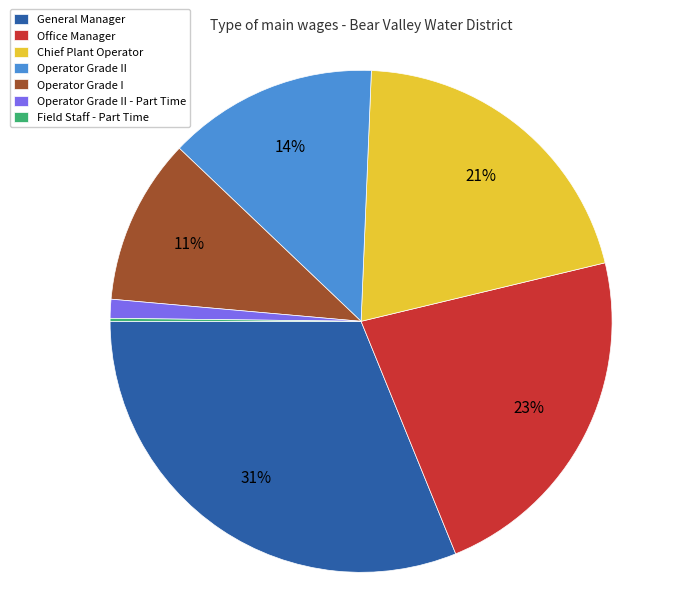

To the nearest percent, what is the combined percentage of Operator Grade I and Operator Grade II - Part Time?

12%